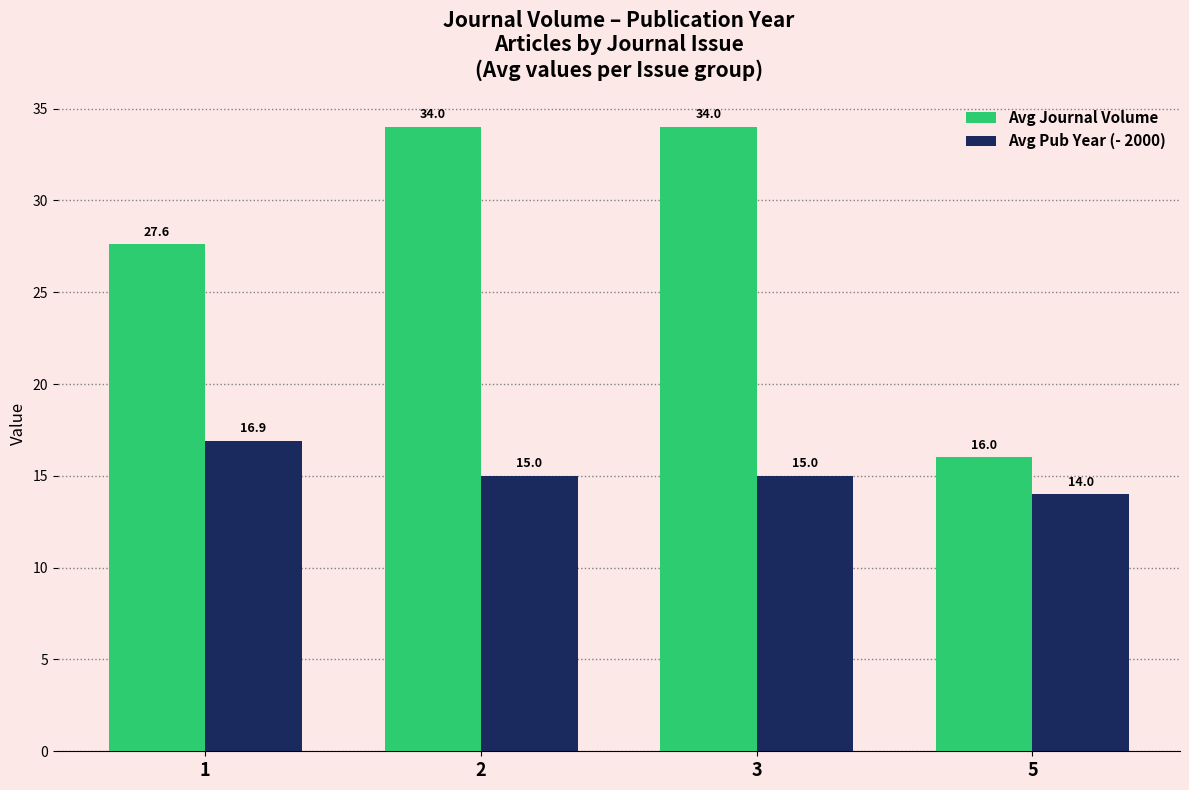

What is the highest value of the Avg Journal Volume series?

34.0